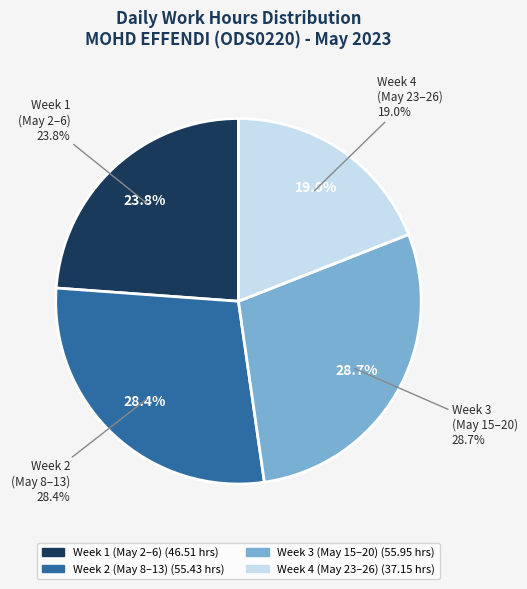

Is Day 15 the majority of the pie?

No